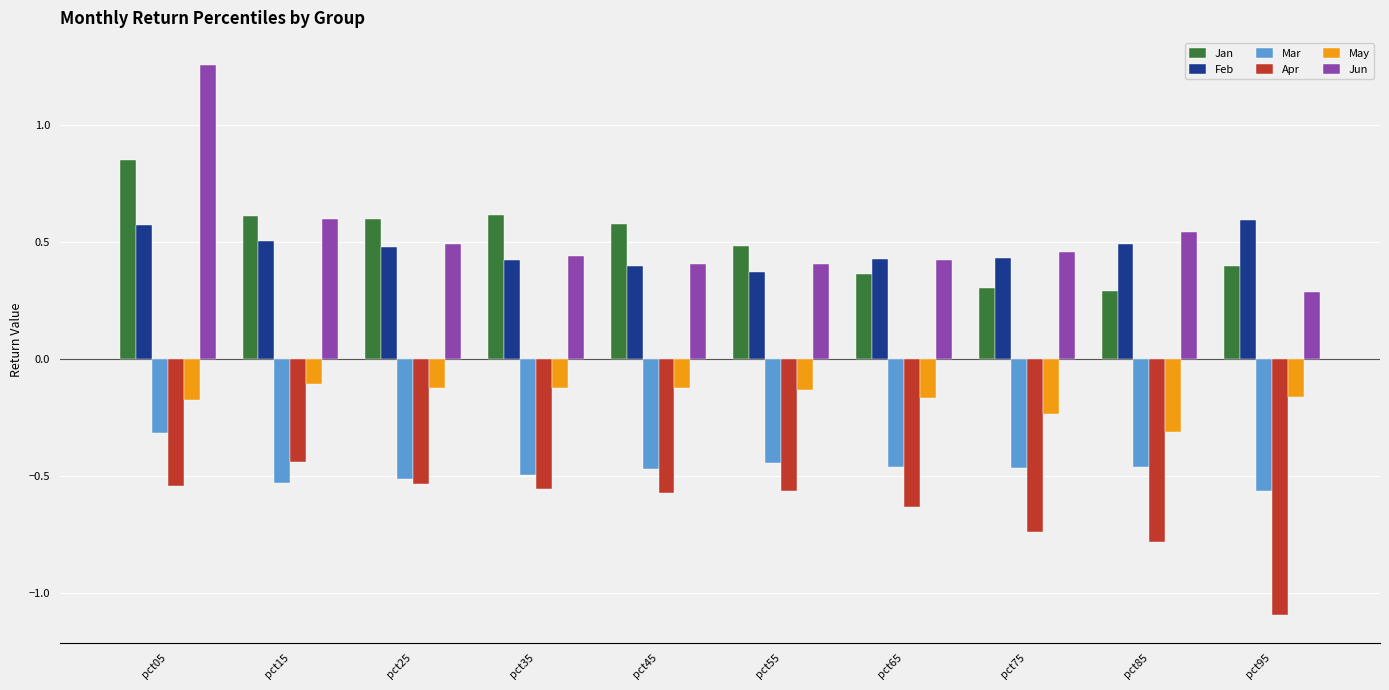

What is the difference between the maximum and minimum values in the Mar series?

0.3